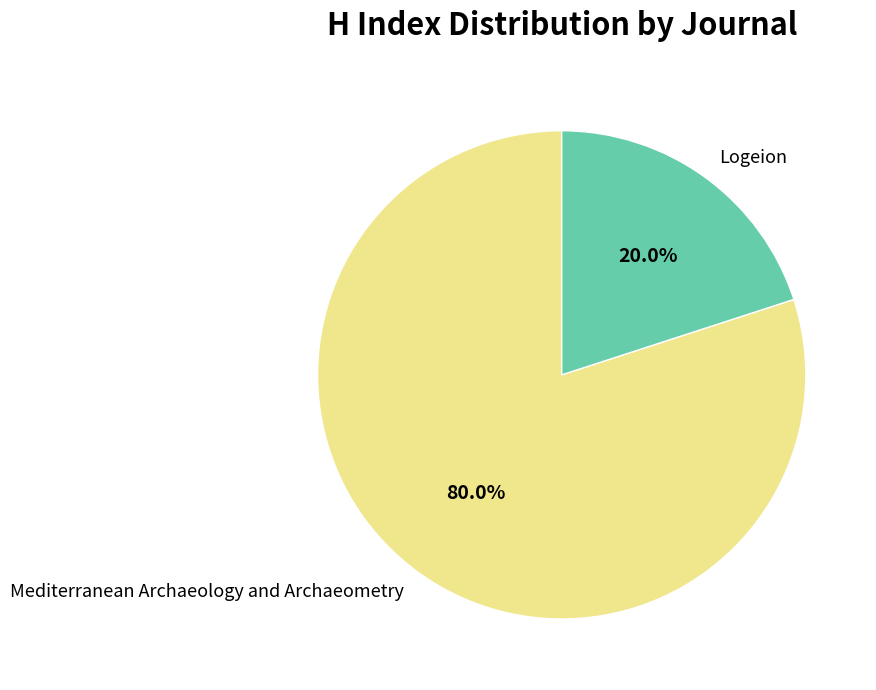

Which category has the smallest portion of the pie?

Logeion